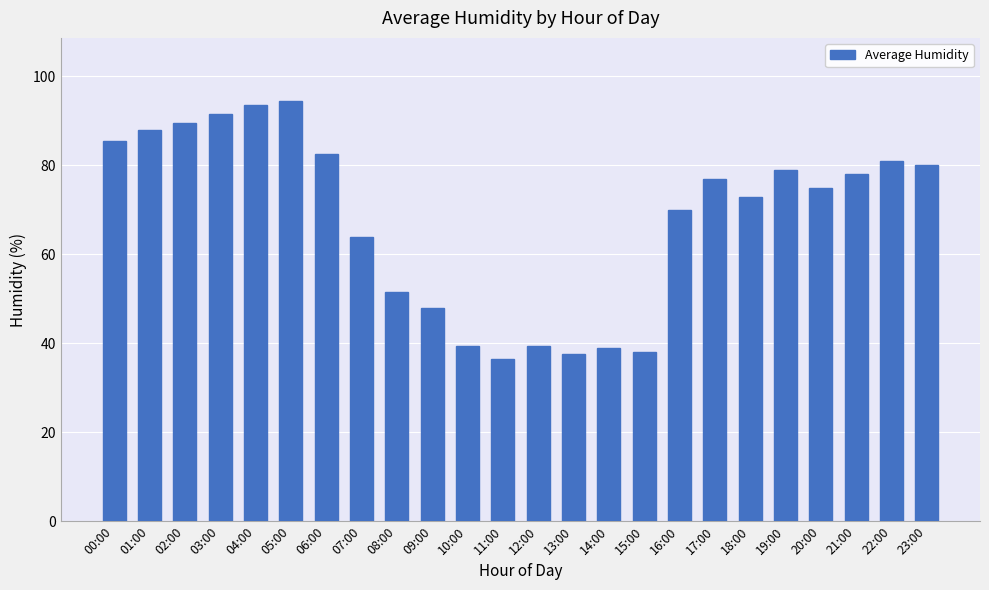

The chart shows a value of 11.2 at 14:00. True or false?

False